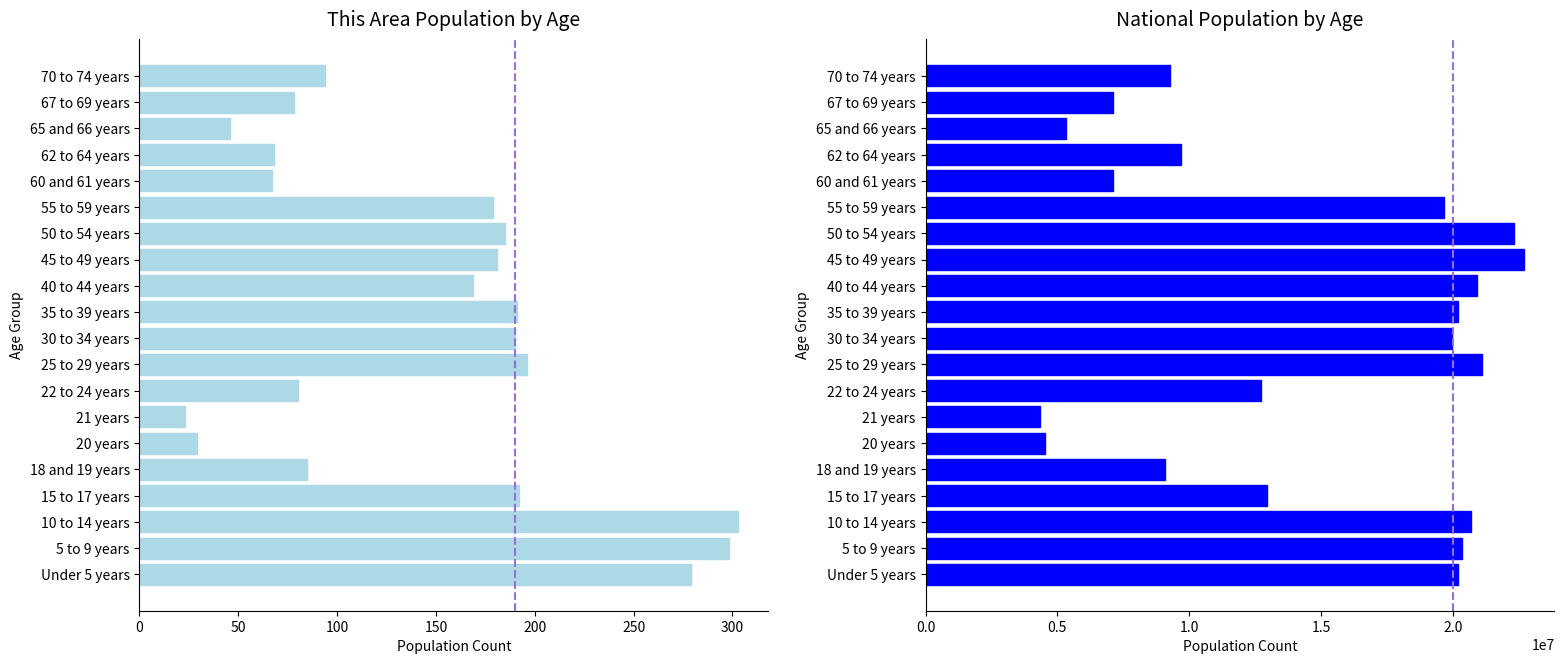

What is the value of the This Area bar at the 3rd from the left?

303